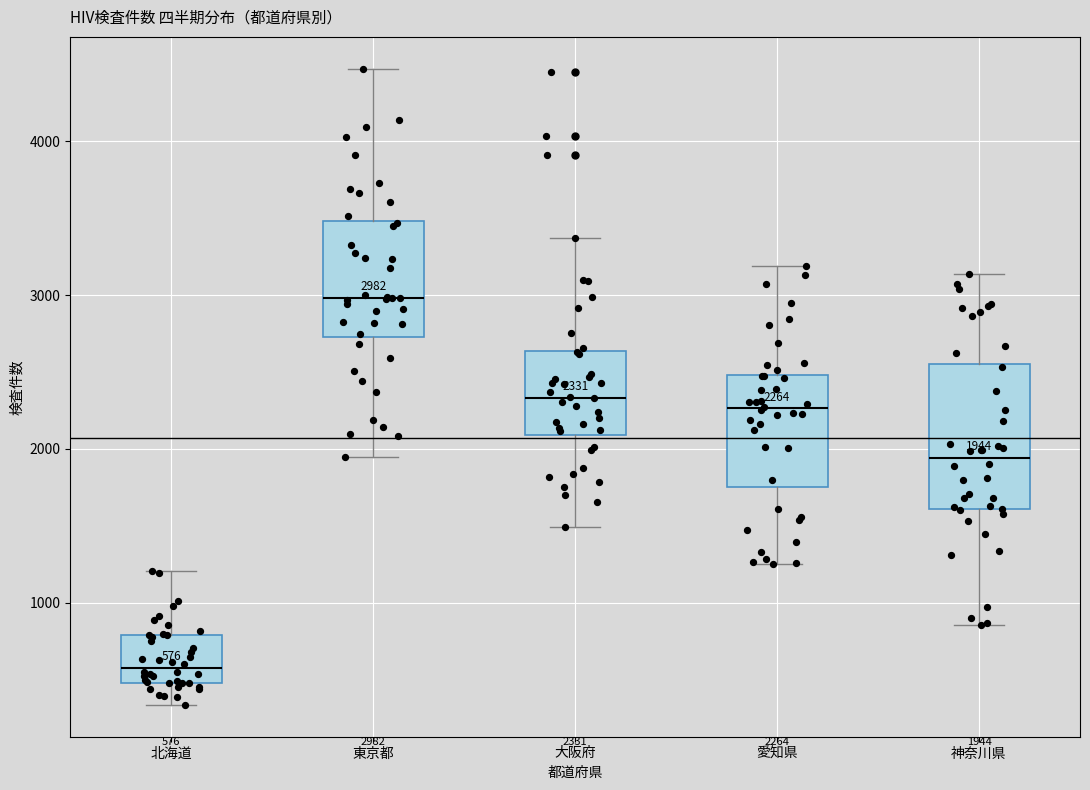

Comparing the boxes themselves (not the whiskers), which one is the tallest?

神奈川県